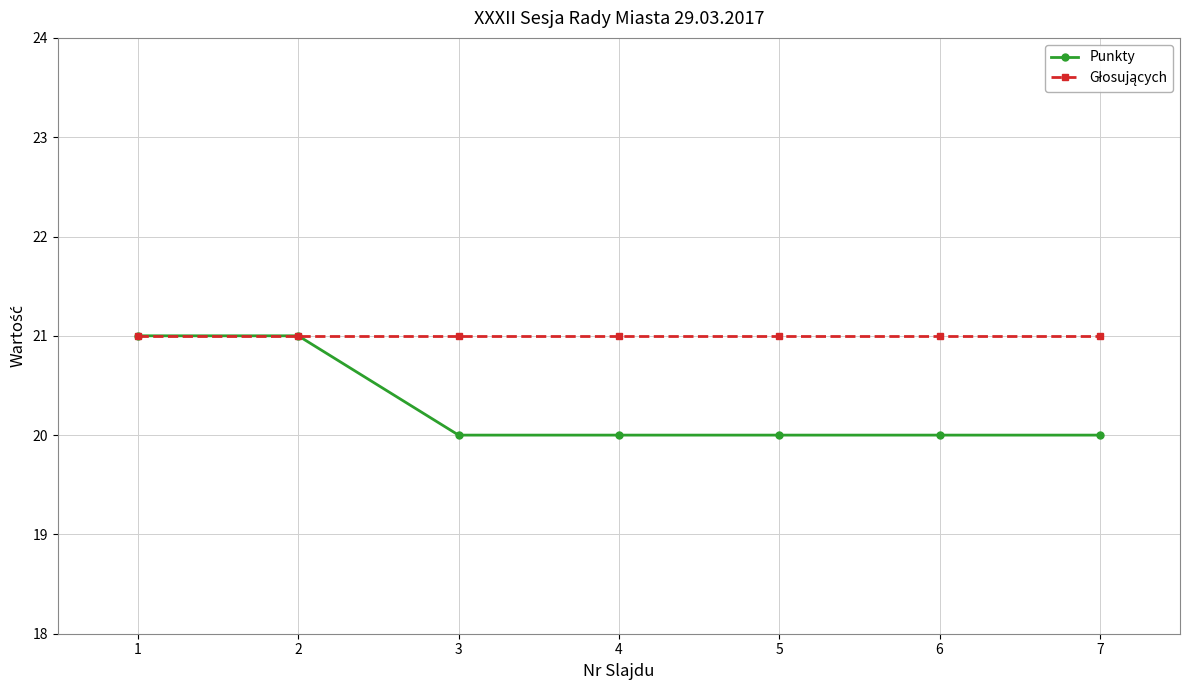

The value of Punkty at 6 is 4. True or false?

False